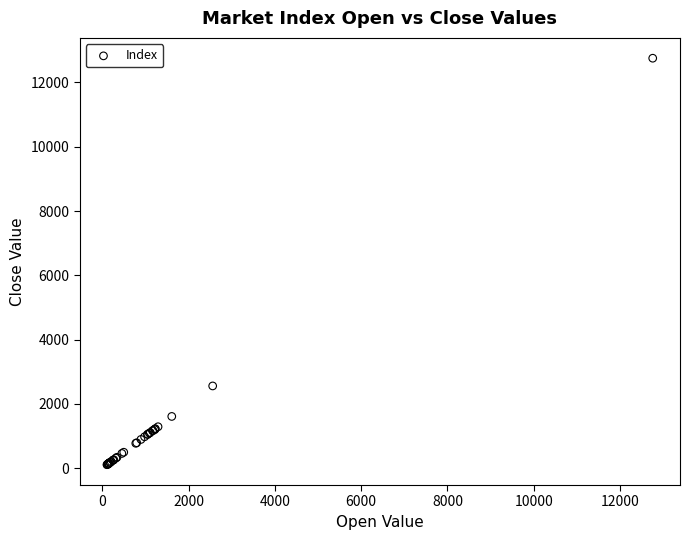

What Y value in the scatter plot is closest to 6431?

2559.4